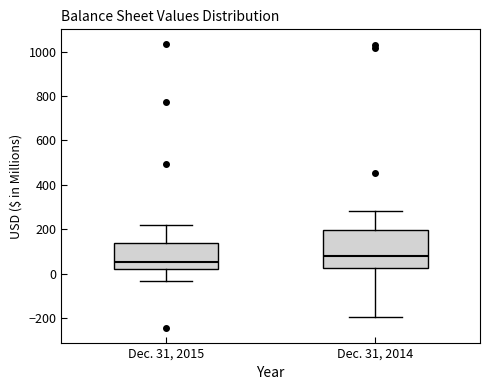

Reading left to right, read every box against the y-axis: the position of its median line, the range the box covers, and the ends of its whiskers. The values are not printed on the chart, so give them approximately, as read against the axis.

Dec. 31, 2015: median 60, box 20 to 140, whiskers -40 to 220
Dec. 31, 2014: median 80, box 20 to 200, whiskers -200 to 280